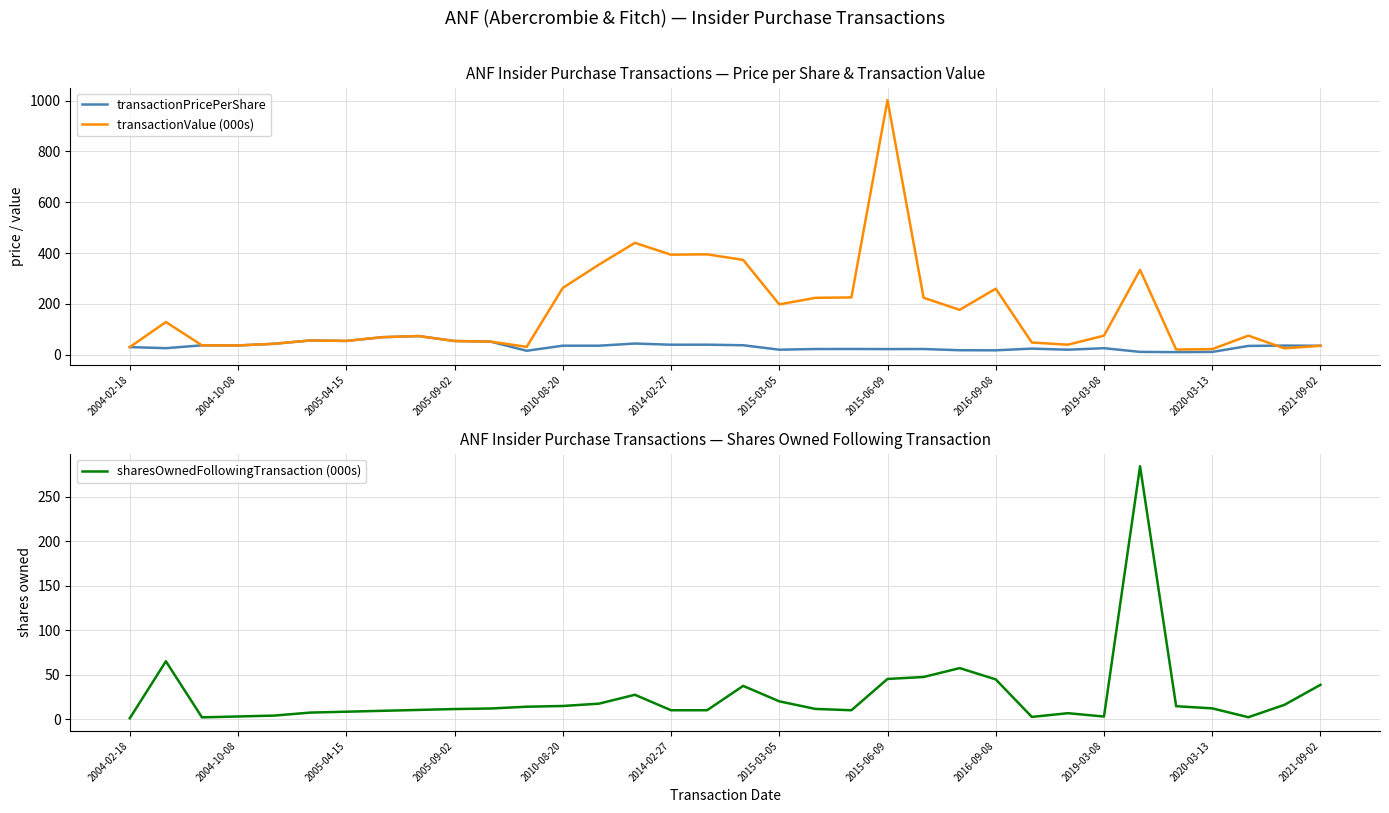

Which series has the largest range (max minus min)?

transactionValue (000s)